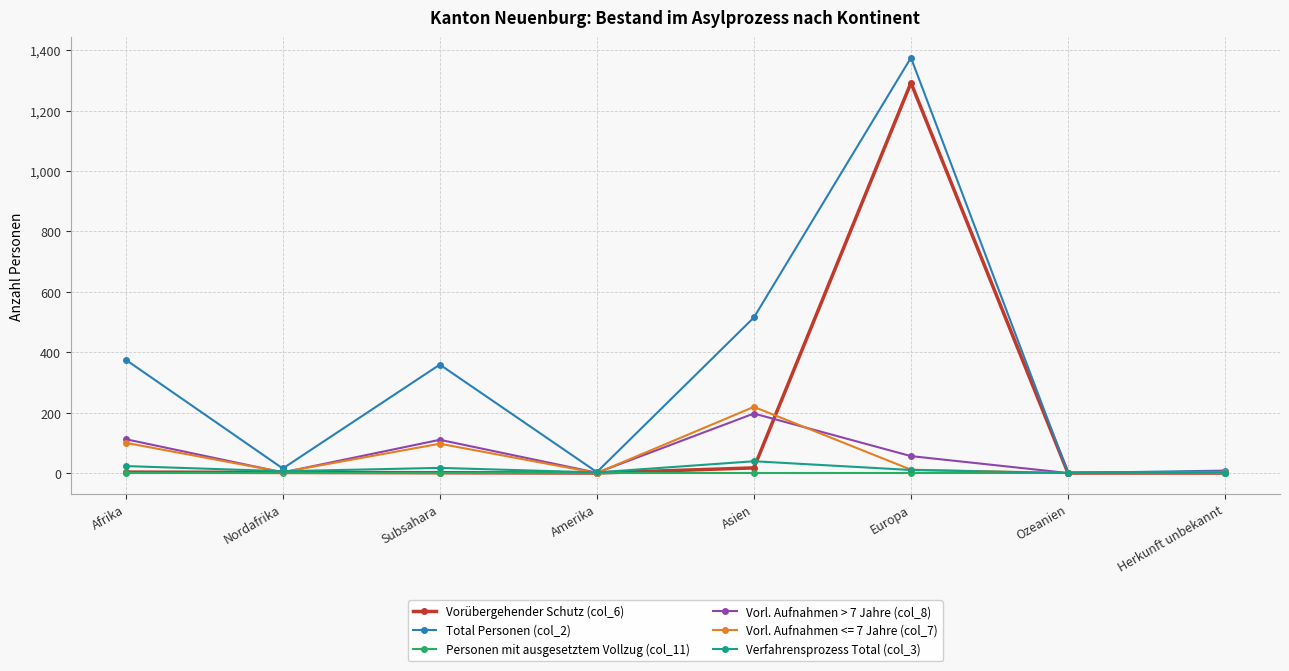

Which series has the widest spread of values?

Total Personen (col_2)